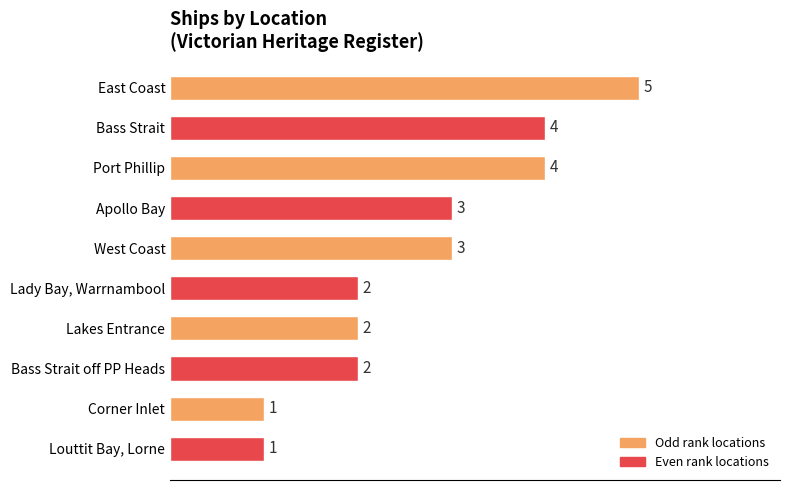

The chart shows a value of 1 at Louttit Bay, Lorne. True or false?

True